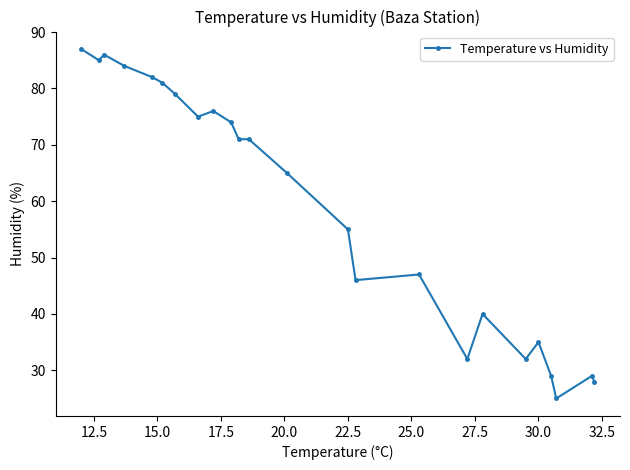

True or false: the data has more than 0 interior local peaks.

True